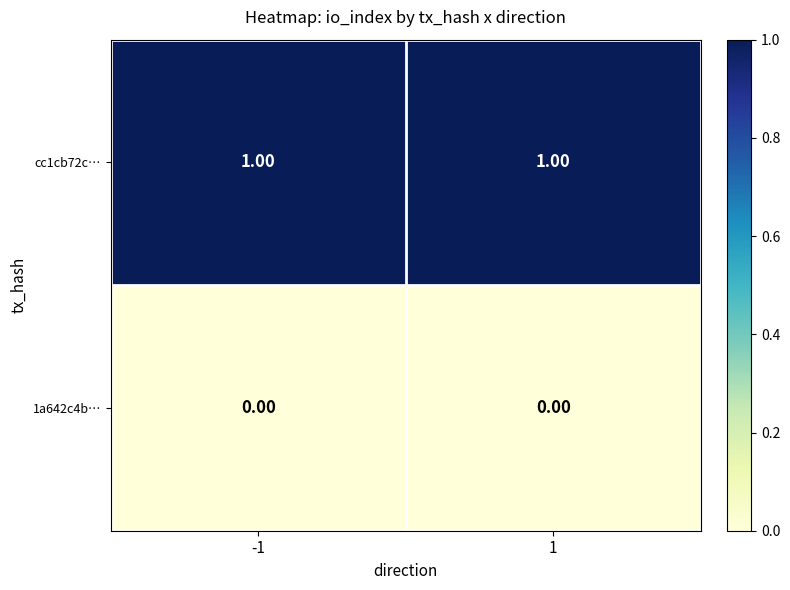

Count the number of categories in the chart.

2